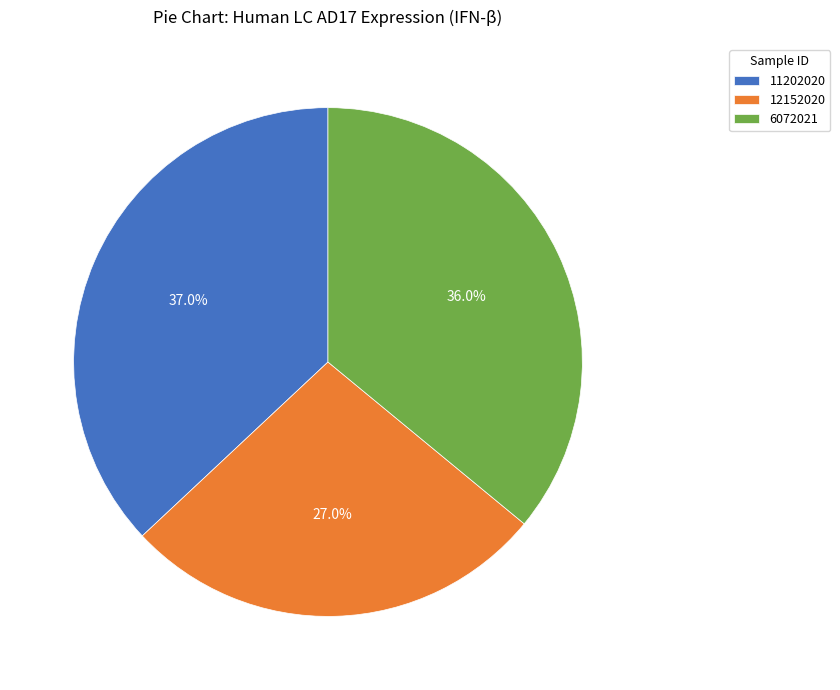

Count the number of slices in the pie.

3